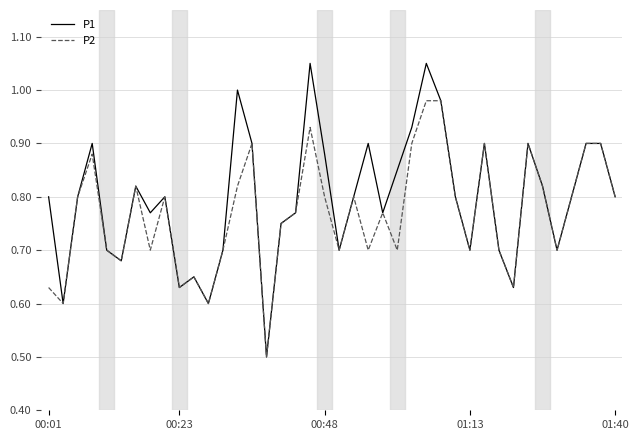

What are all the series names shown in the legend?

P1, P2